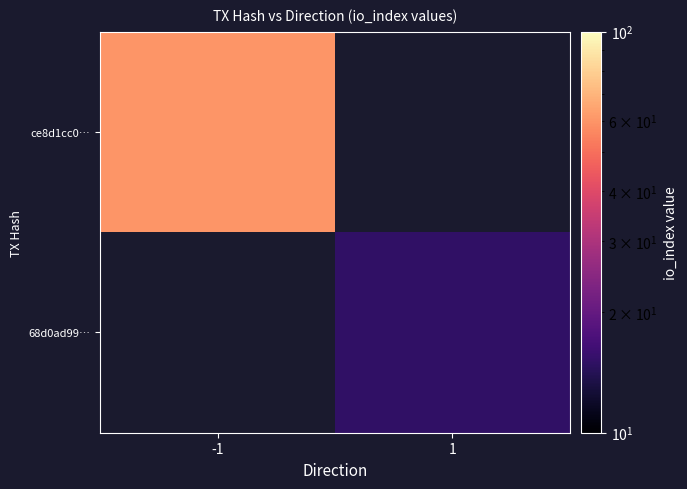

Rank the series by their average value, from highest to lowest.

ce8d1cc0…, 68d0ad99…